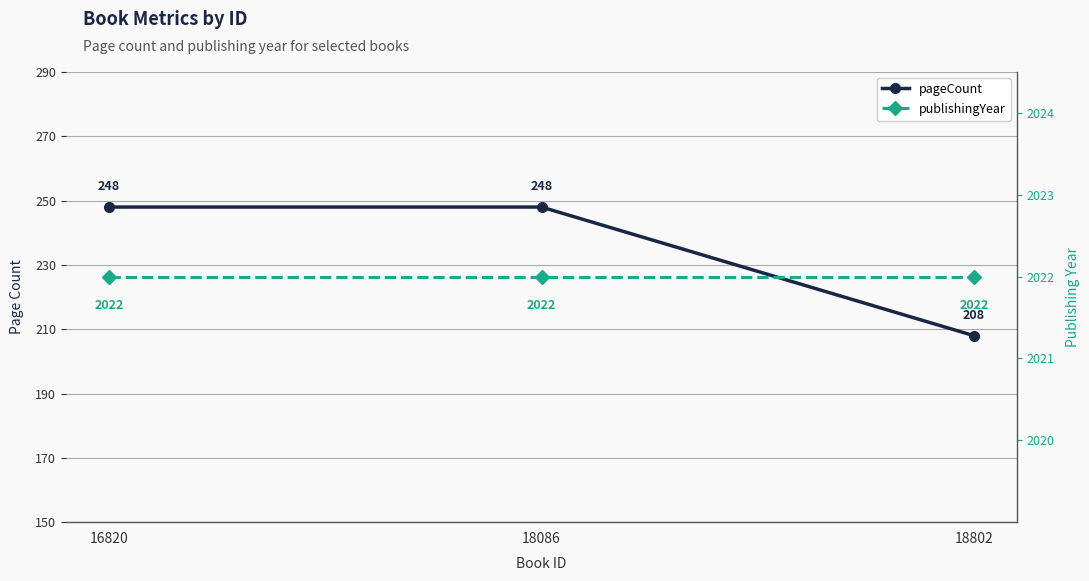

What is the greatest value displayed?

2022